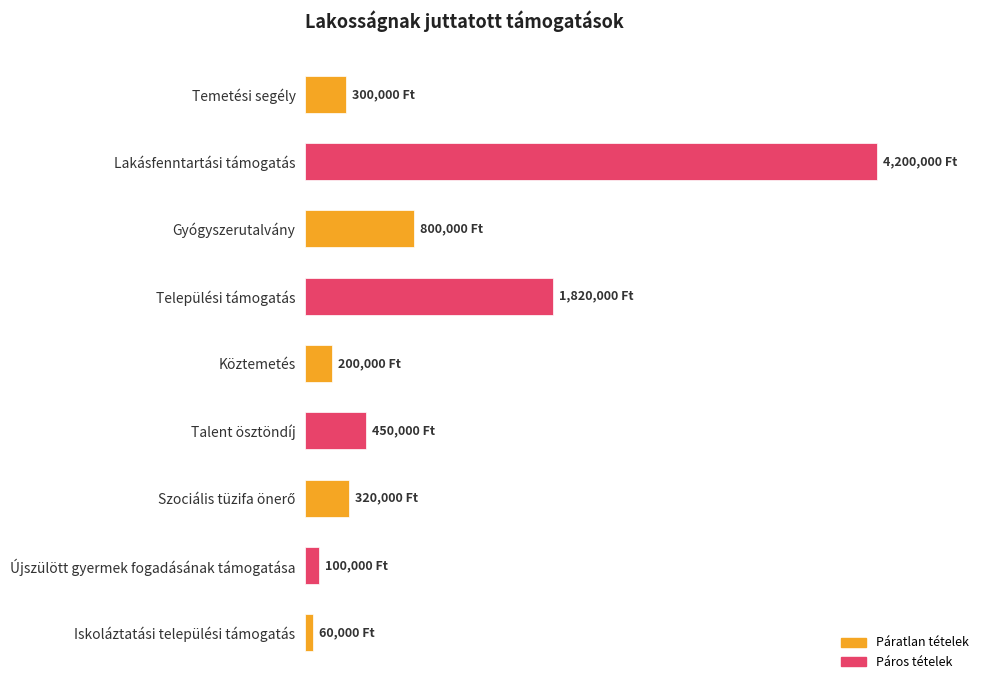

Does the chart contain any negative values?

No